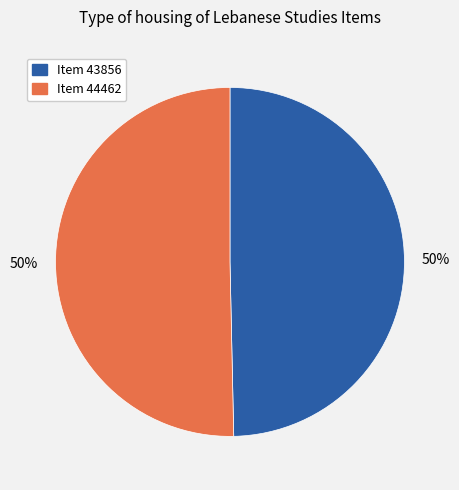

To the nearest percent, what percentage of the pie is Item 43856?

50%